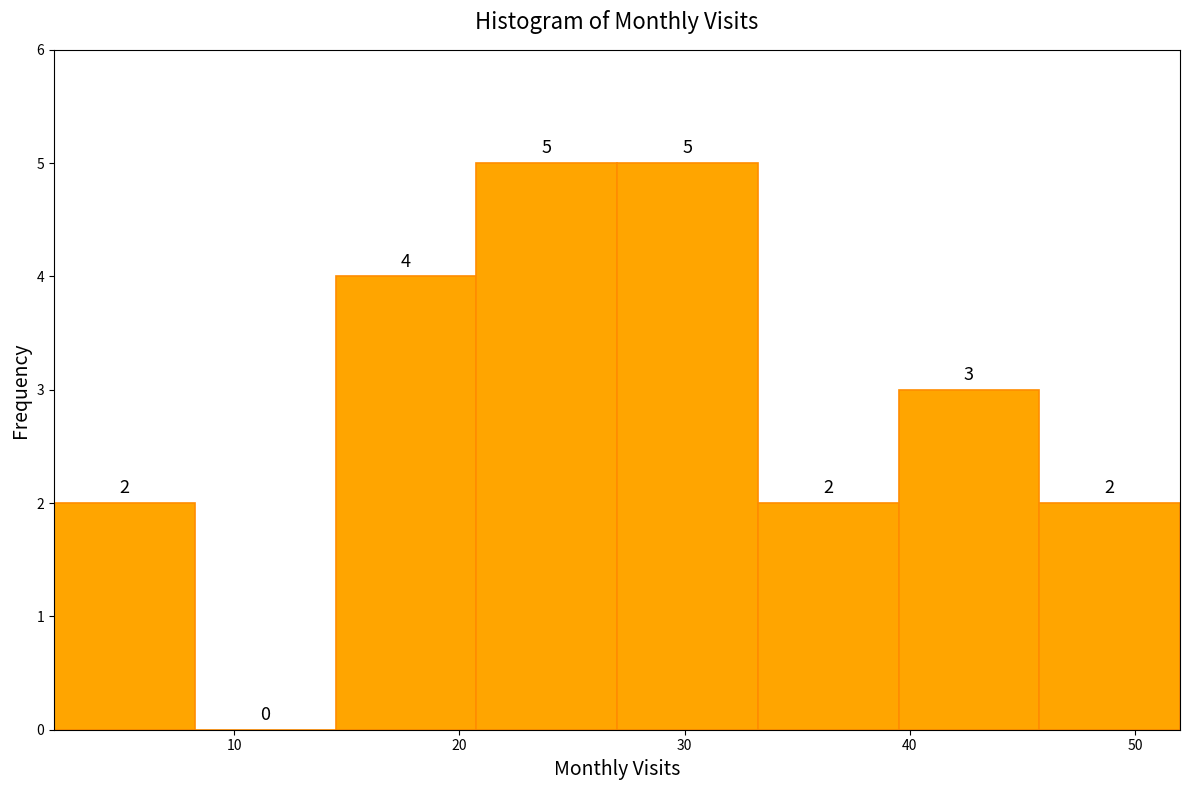

Reading left to right, transcribe this chart: for each bar, give the range it covers on the x-axis and its height. The bar edges are not printed on the chart, so give them approximately, as read against the axis.

2 to 8: 2
8 to 15: 0
15 to 21: 4
21 to 27: 5
27 to 33: 5
33 to 40: 2
40 to 46: 3
46 to 52: 2